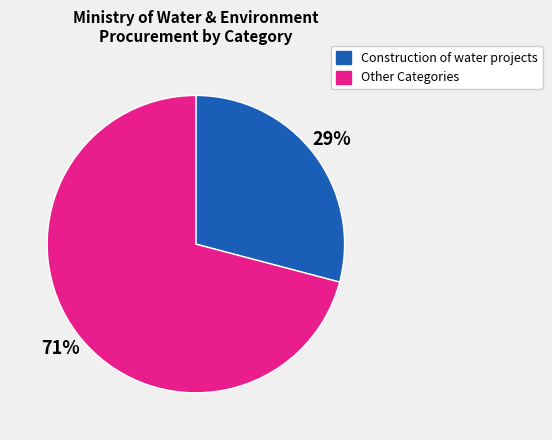

To the nearest percent, what is the average slice percentage?

50%